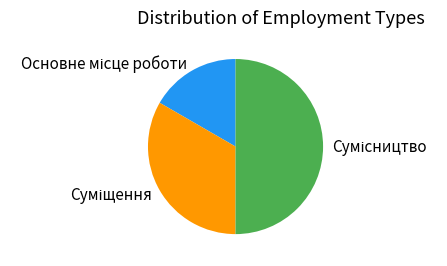

Does Основне місце роботи account for over 50% of the chart?

No